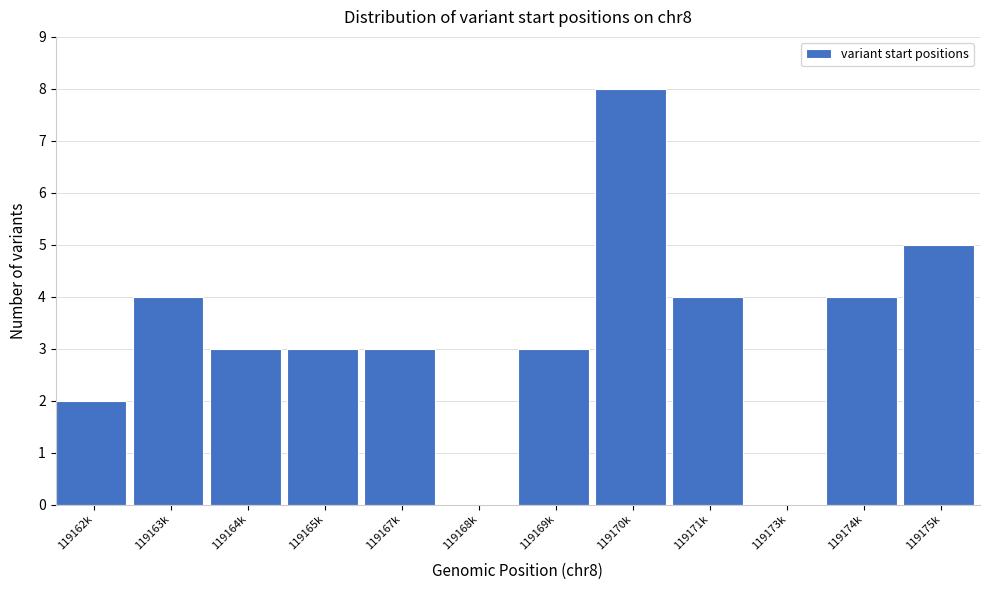

Reading right to left, extract all data points from this chart.

119175k=5	119174k=4	119173k=0	119171k=4	119170k=8	119169k=3	119168k=0	119167k=3	119165k=3	119164k=3	119163k=4	119162k=2